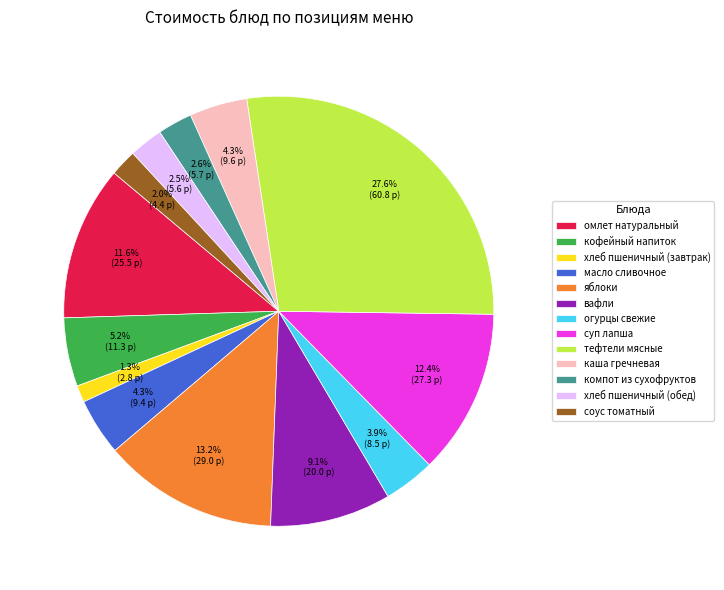

To the nearest percent, what is the difference between the largest and smallest slice percentages?

26%